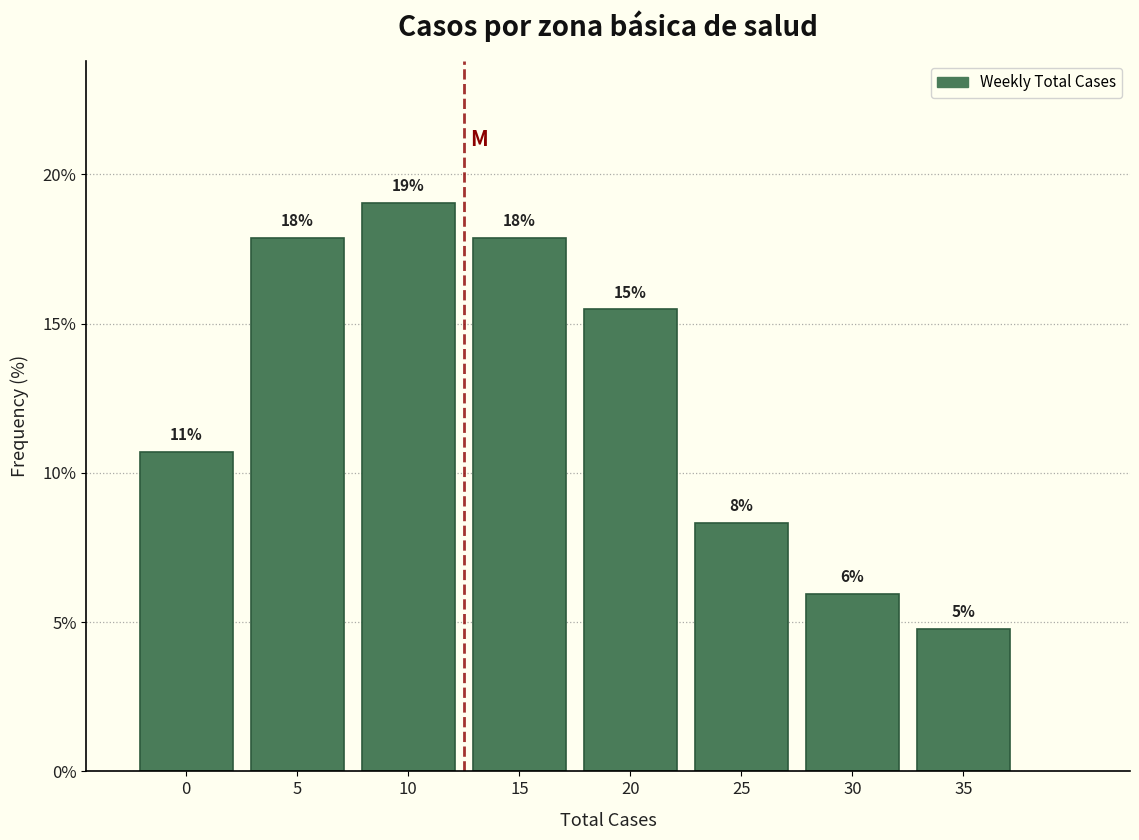

How many bars are there in total?

8